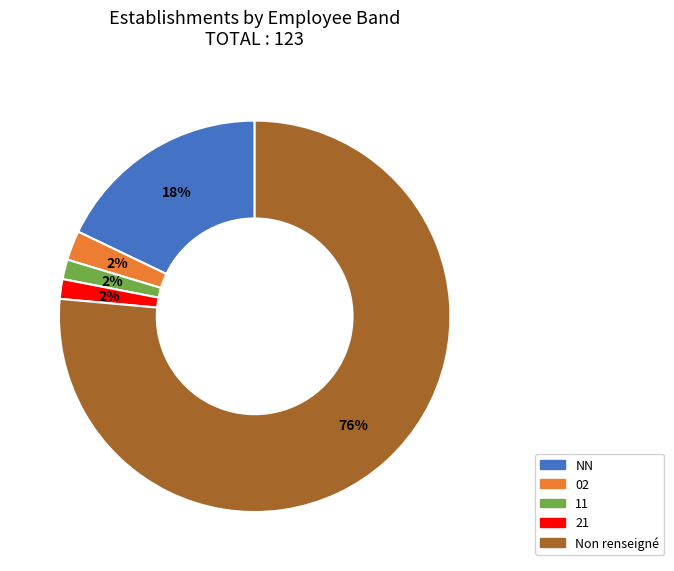

To the nearest percent, what is the average slice percentage?

20%